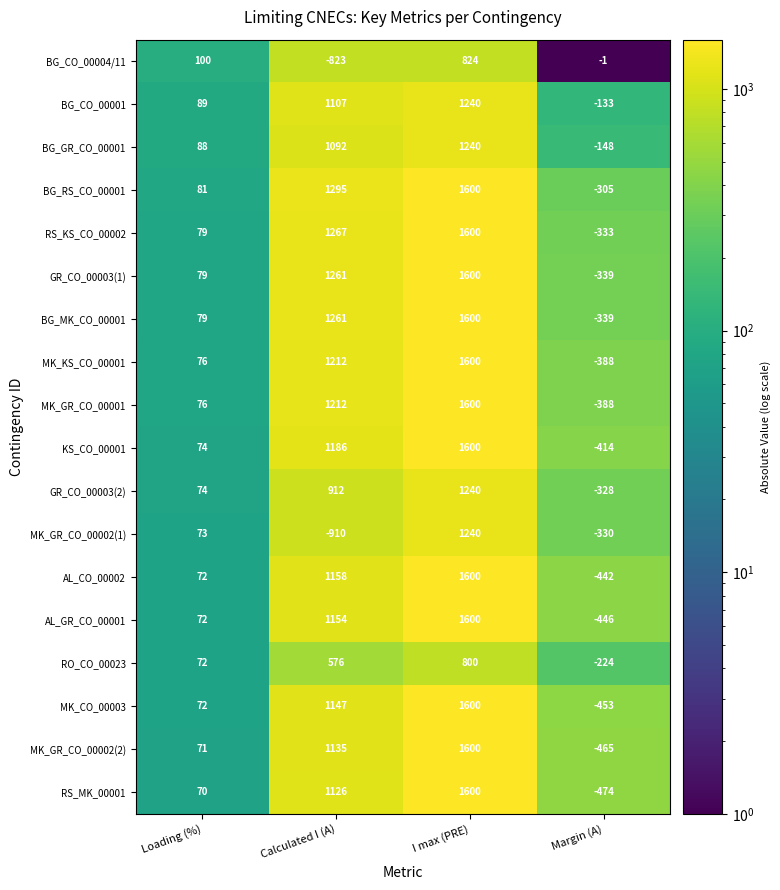

What is the sum of the KS_CO_00001 values at Margin (A) and I max (PRE)?

1186